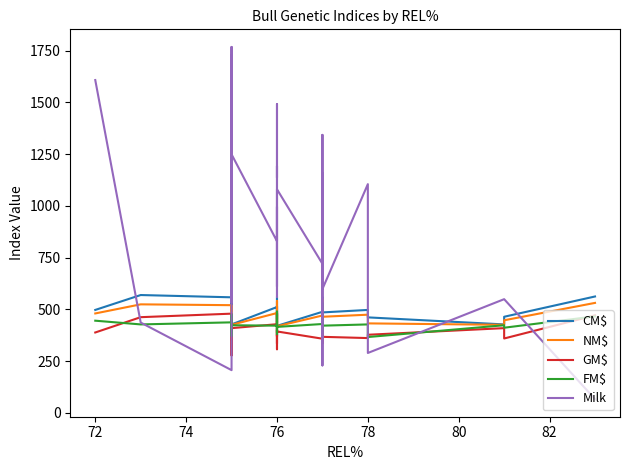

Does the chart have visible grid lines?

No